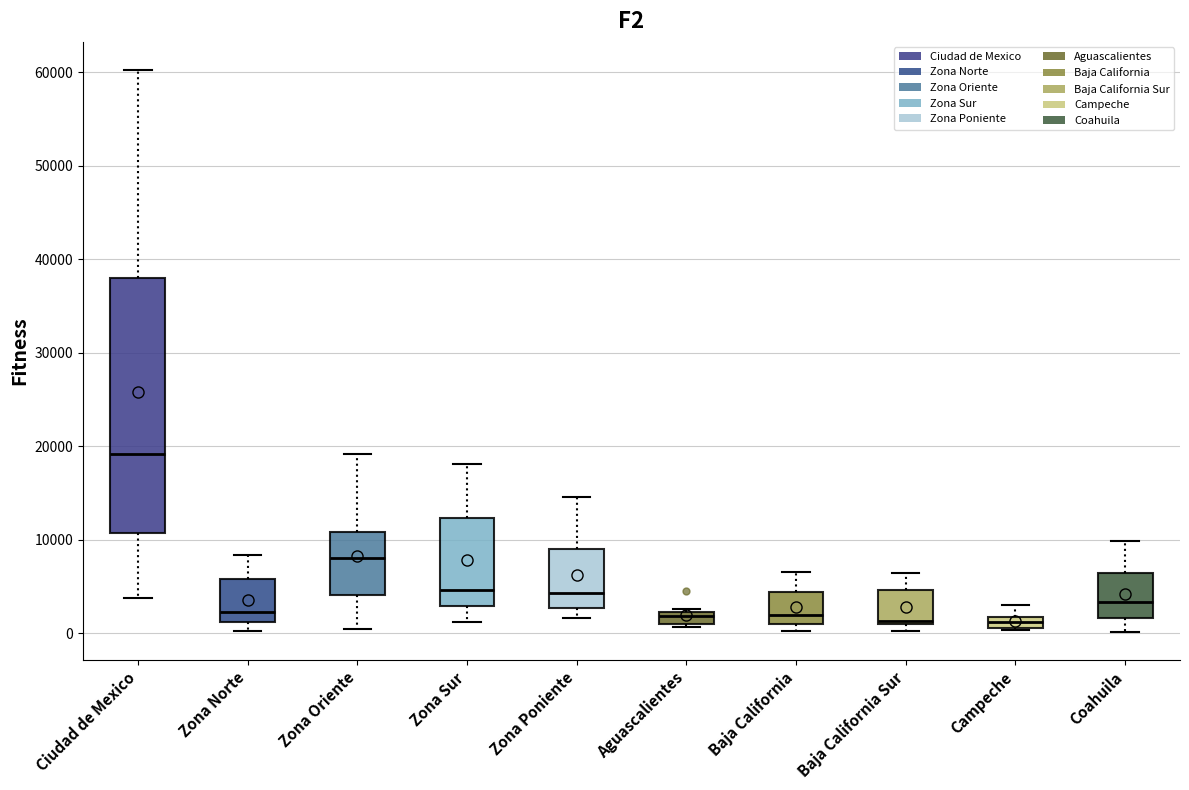

Comparing the boxes themselves (not the whiskers), which one is the tallest?

Ciudad de Mexico